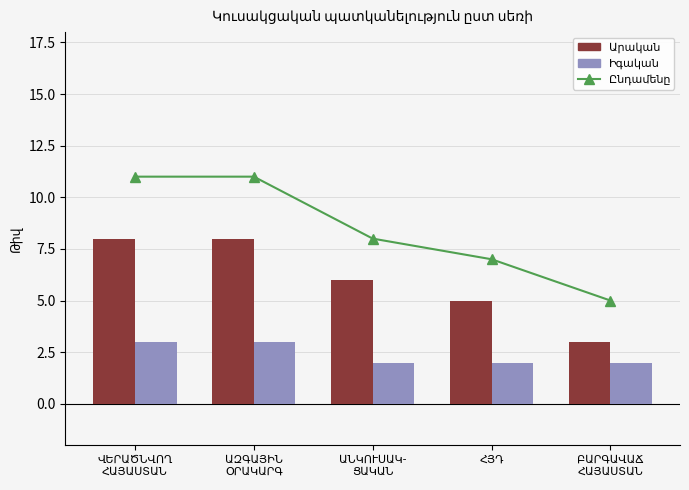

List the labels in order of Արական value, largest first.

ՎԵՐԱԾՆՎՈՂ
ՀԱՅԱՍՏԱՆ, ԱԶԳԱՅԻՆ
ՕՐԱԿԱՐԳ, ԱՆԿՈՒՍԱԿ-
ՑԱԿԱՆ, ՀՅԴ, ԲԱՐԳԱՎԱՃ
ՀԱՅԱՍՏԱՆ